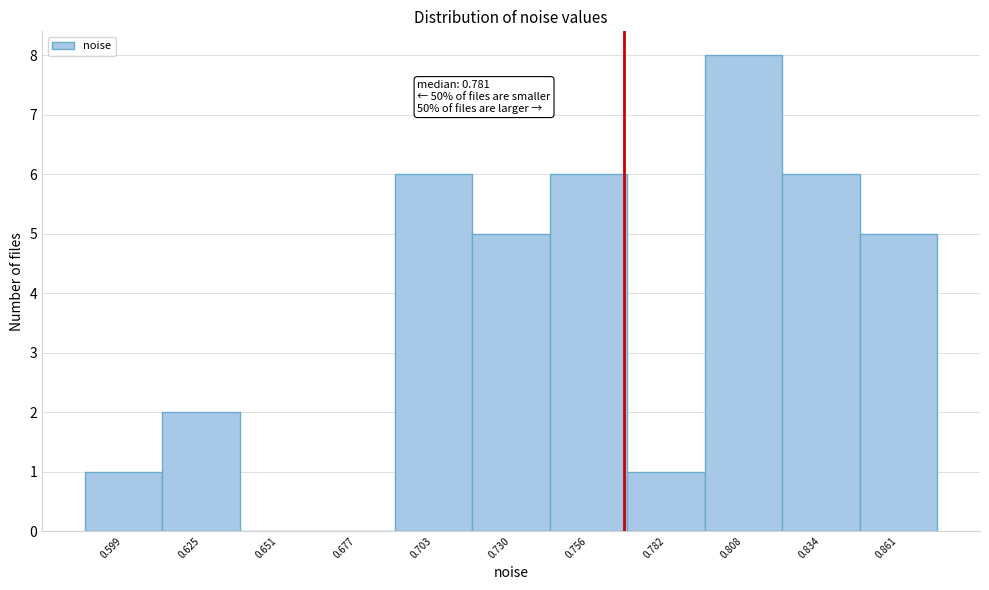

Reading left to right, extract all data points from this chart.

0.599=1	0.625=2	0.651=0	0.677=0	0.703=6	0.730=5	0.756=6	0.782=1	0.808=8	0.834=6	0.861=5